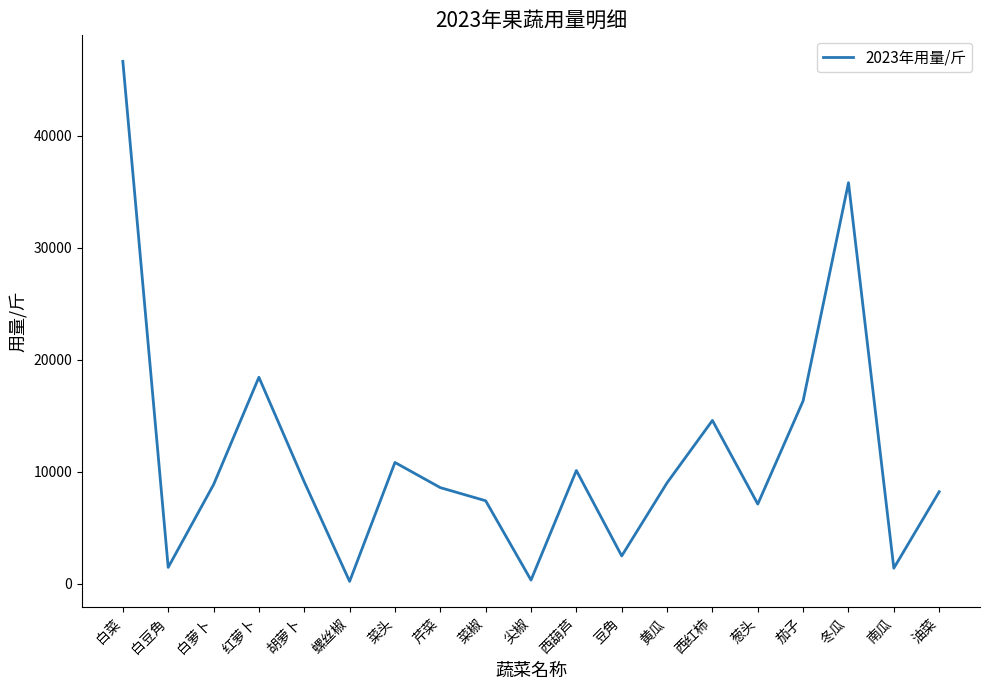

Is it true that the value at 茄子 is 24599.5?

False